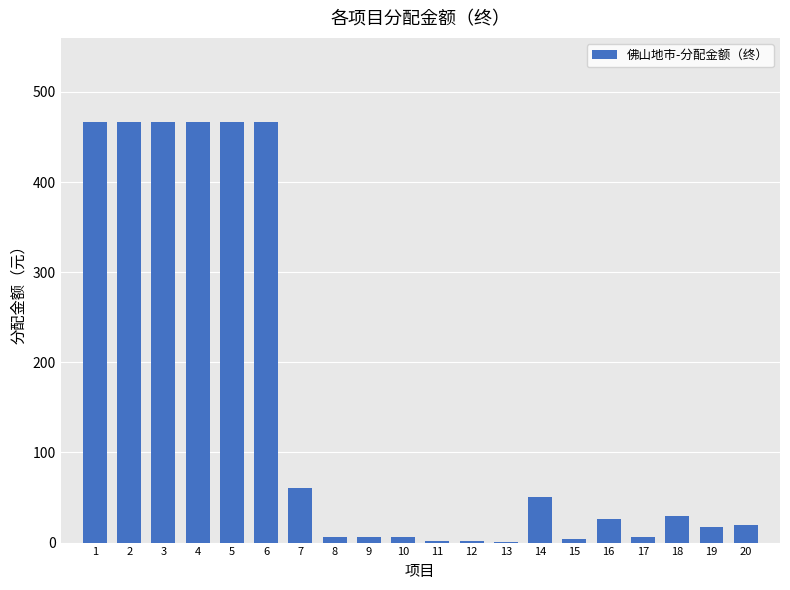

How many values exceed 25?

10